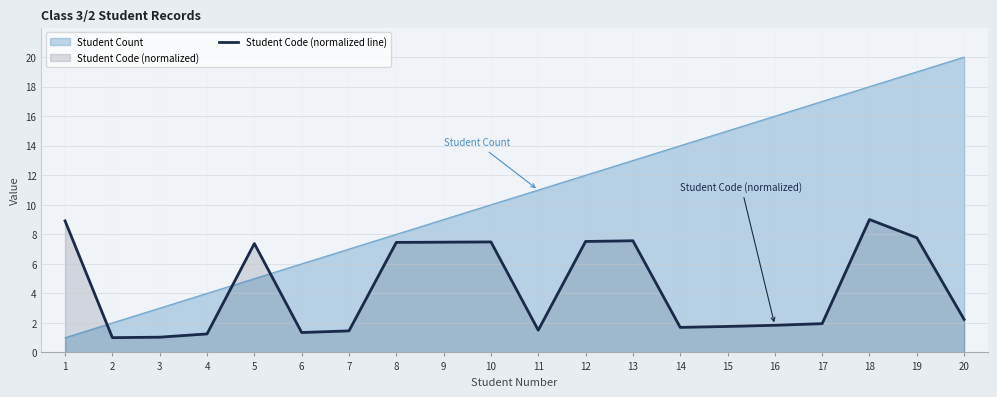

How many distinct data groups are displayed?

2